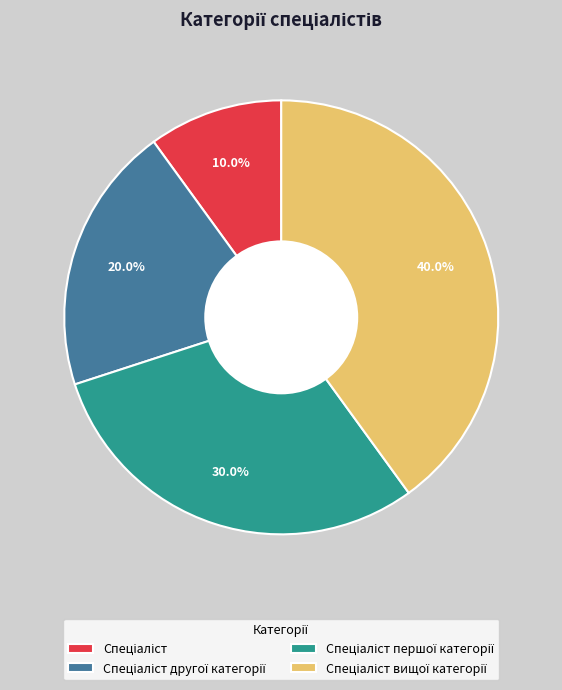

Does any single category account for the majority?

No